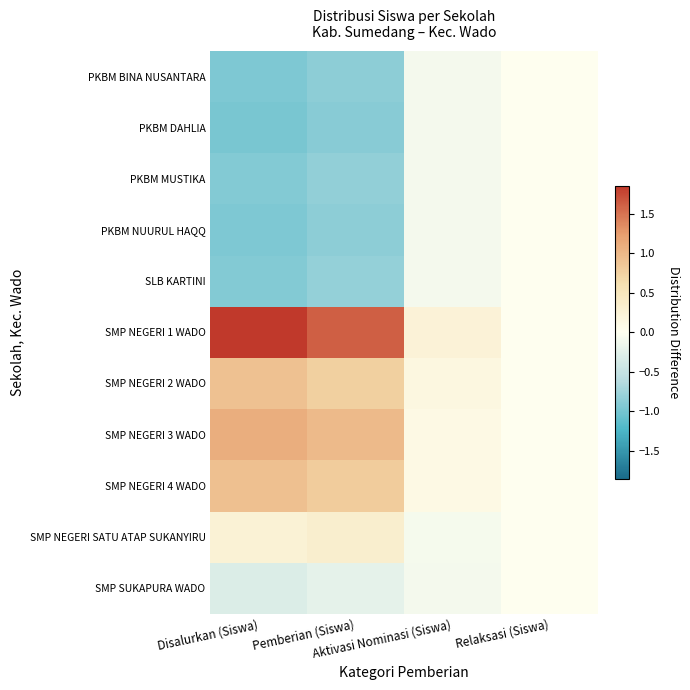

What is the difference between the highest and lowest values at Aktivasi Nominasi (Siswa)?

0.3